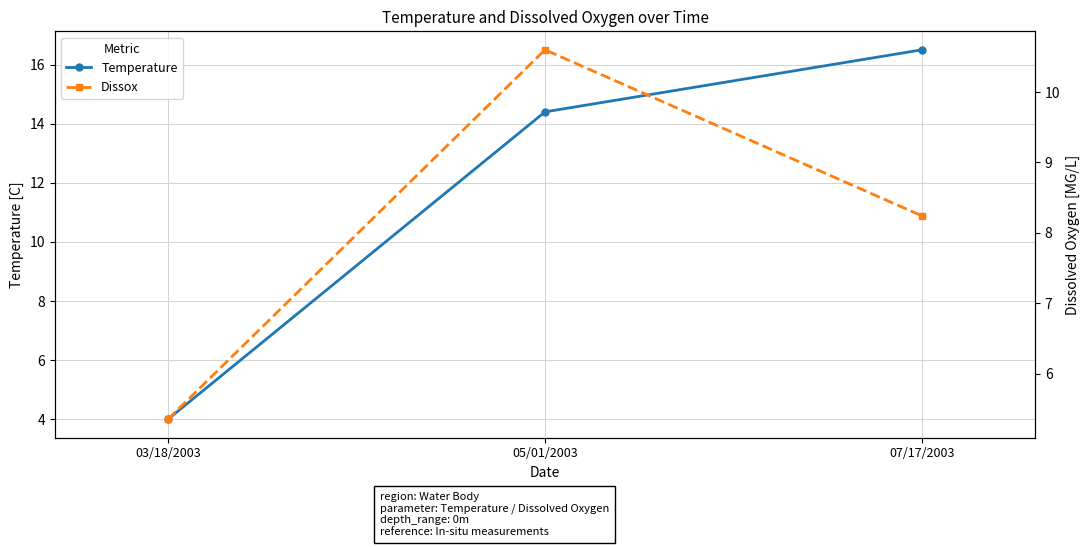

What is the label of the 3rd point from the right?

03/18/2003